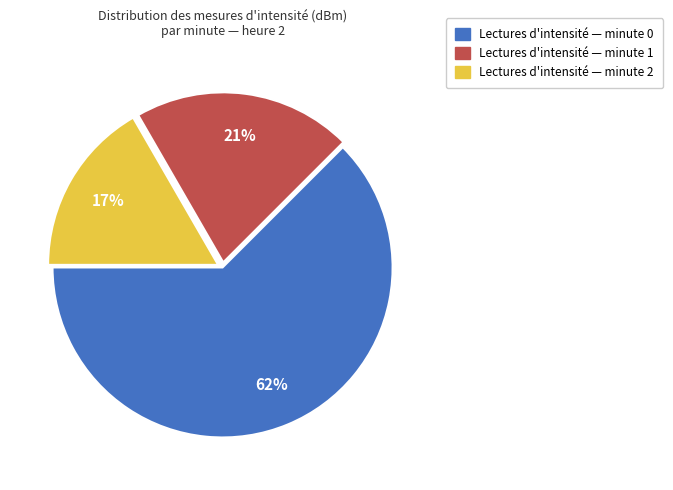

To the nearest percent, what is the average slice percentage?

33%